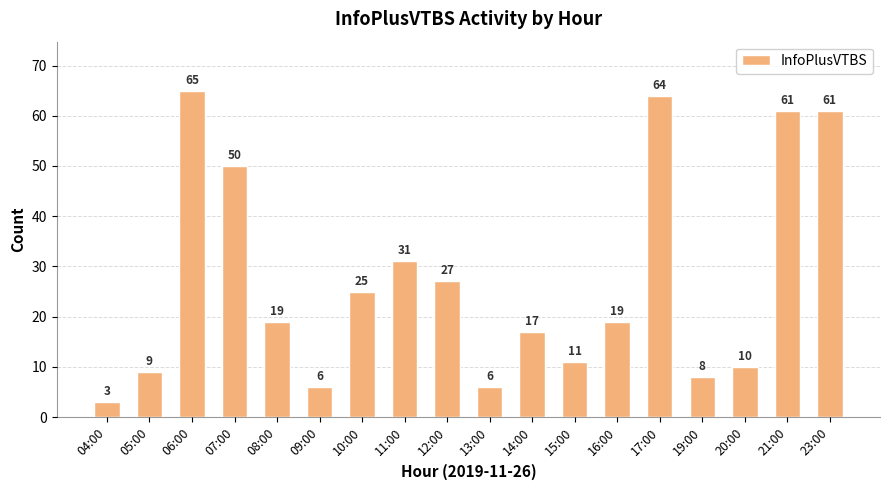

Which category has the lowest value across all series?

04:00